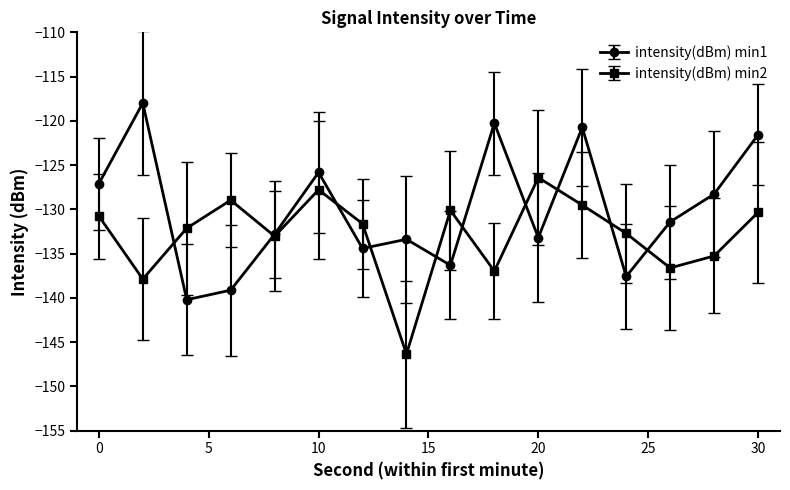

How many interior local peaks does the intensity(dBm) min2 series have?

4